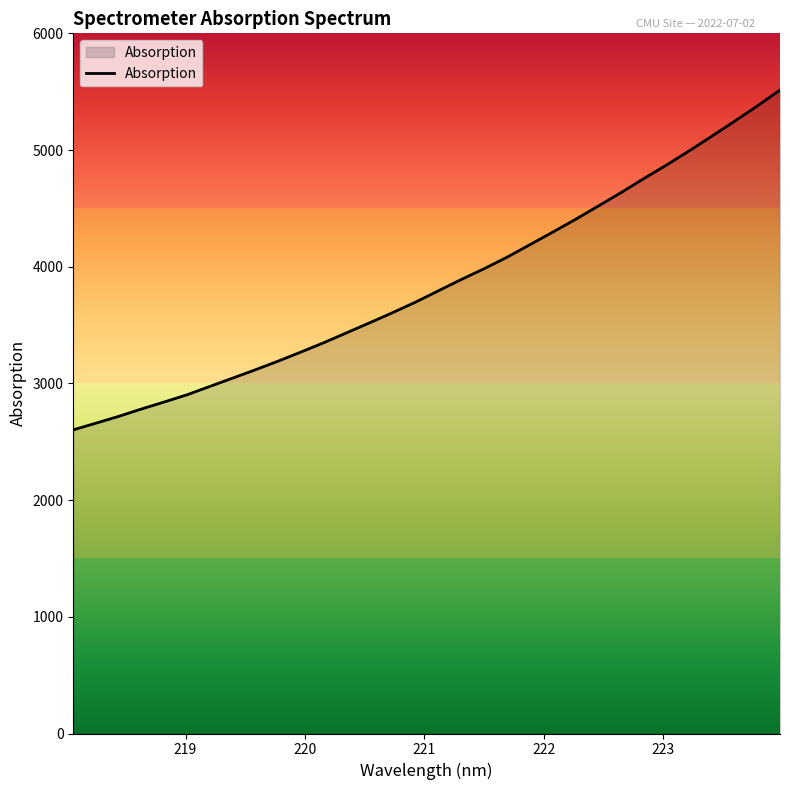

What is the average value?

3855.2